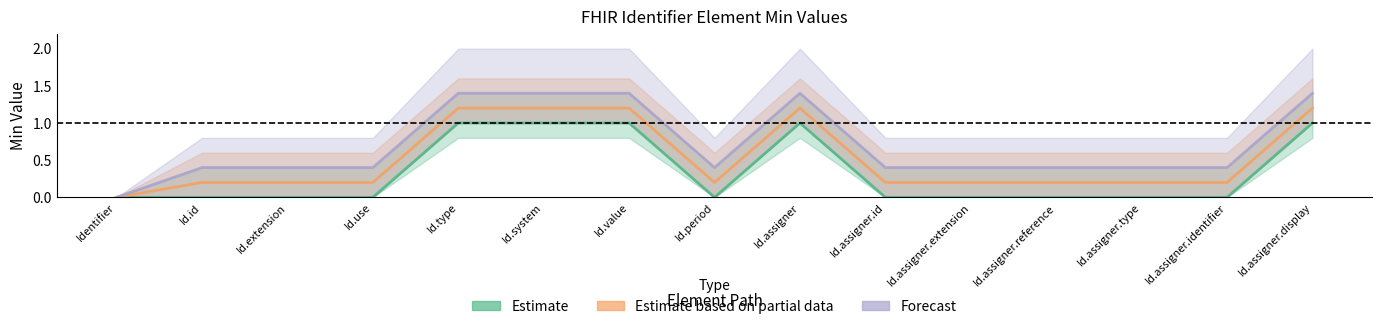

Which series has the largest total across all categories?

Forecast